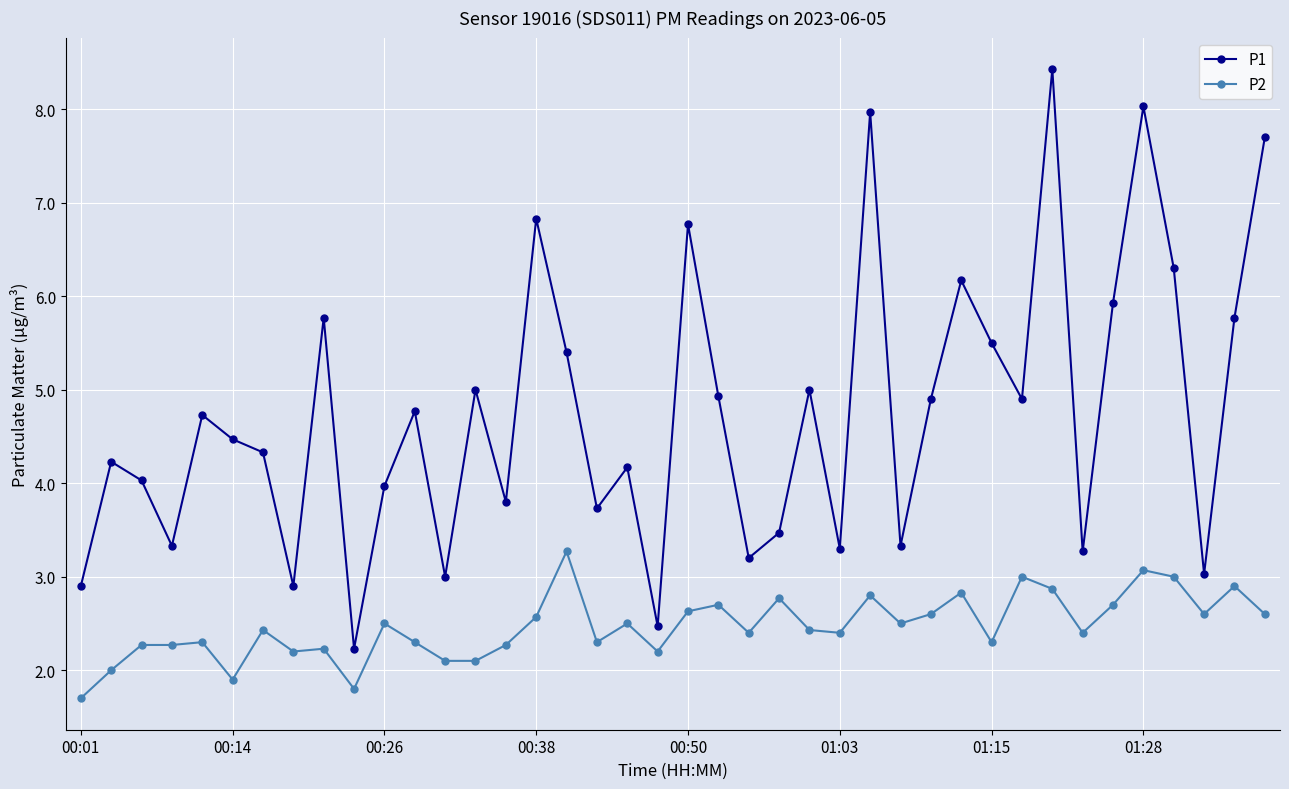

What is the value of the P2 point at the 3rd from the left?

2.3